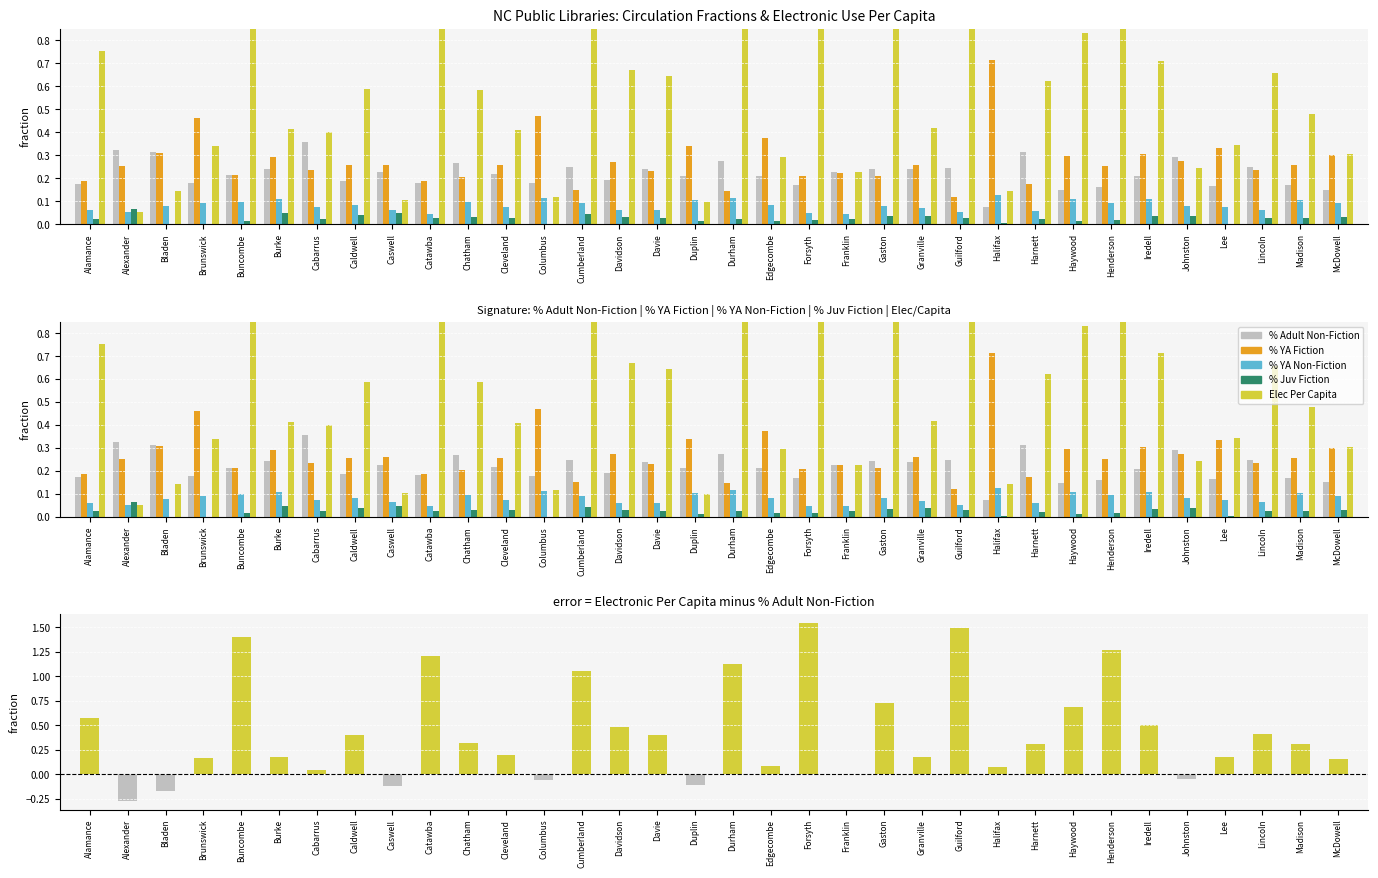

How many categories are shown in the chart?

34